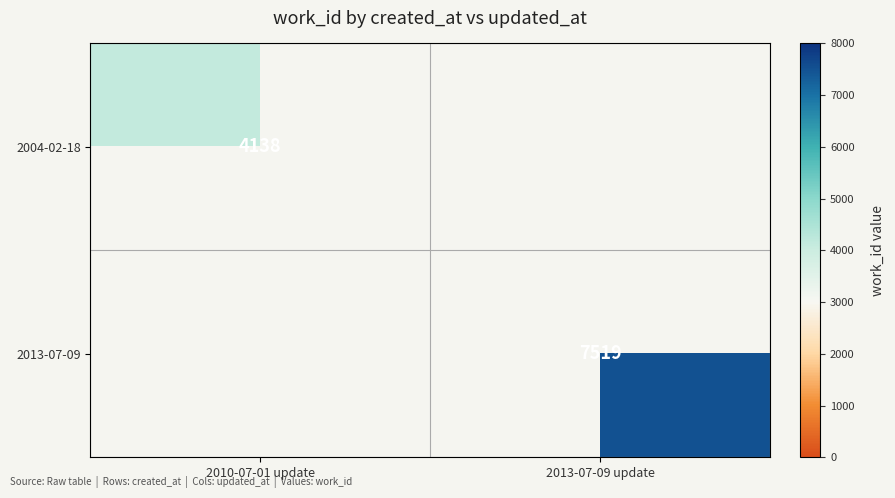

Is the value of 2013-07-09 at 2013-07-09 update greater than the value of 2004-02-18 at 2010-07-01 update?

Yes